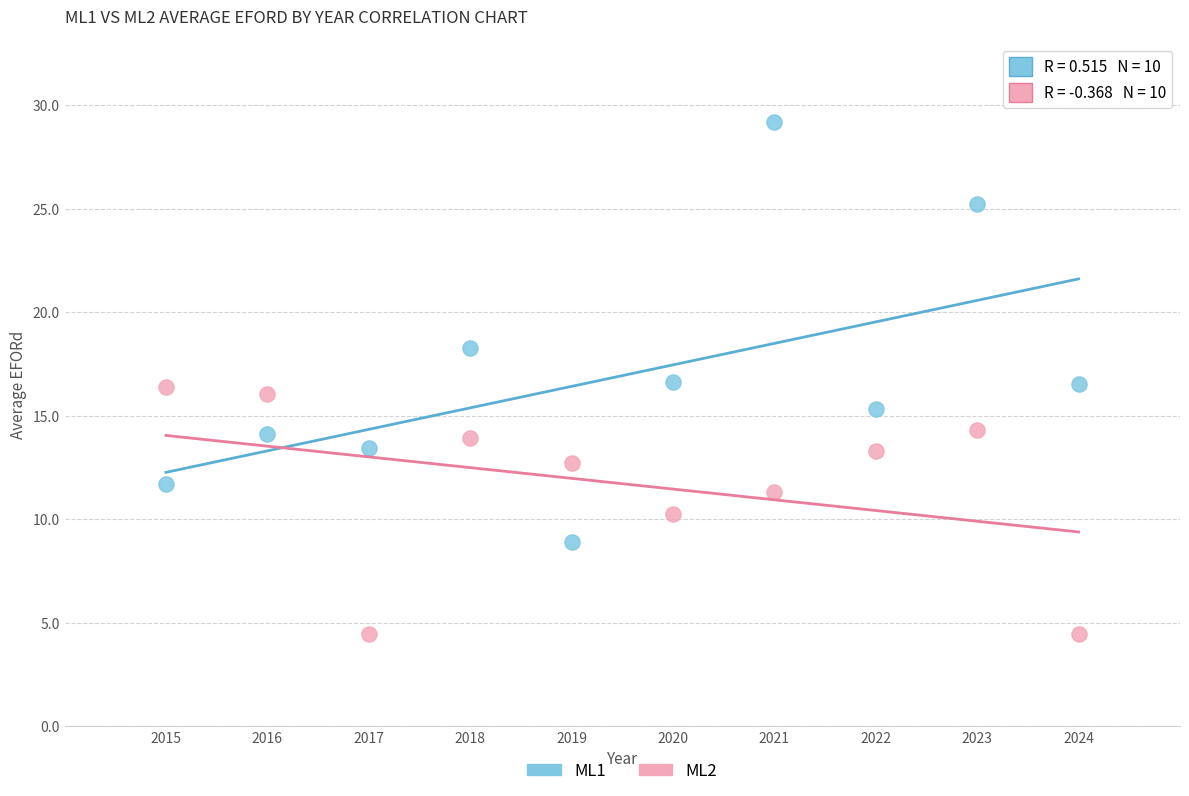

What are all the series names shown in the legend?

ML1, ML2